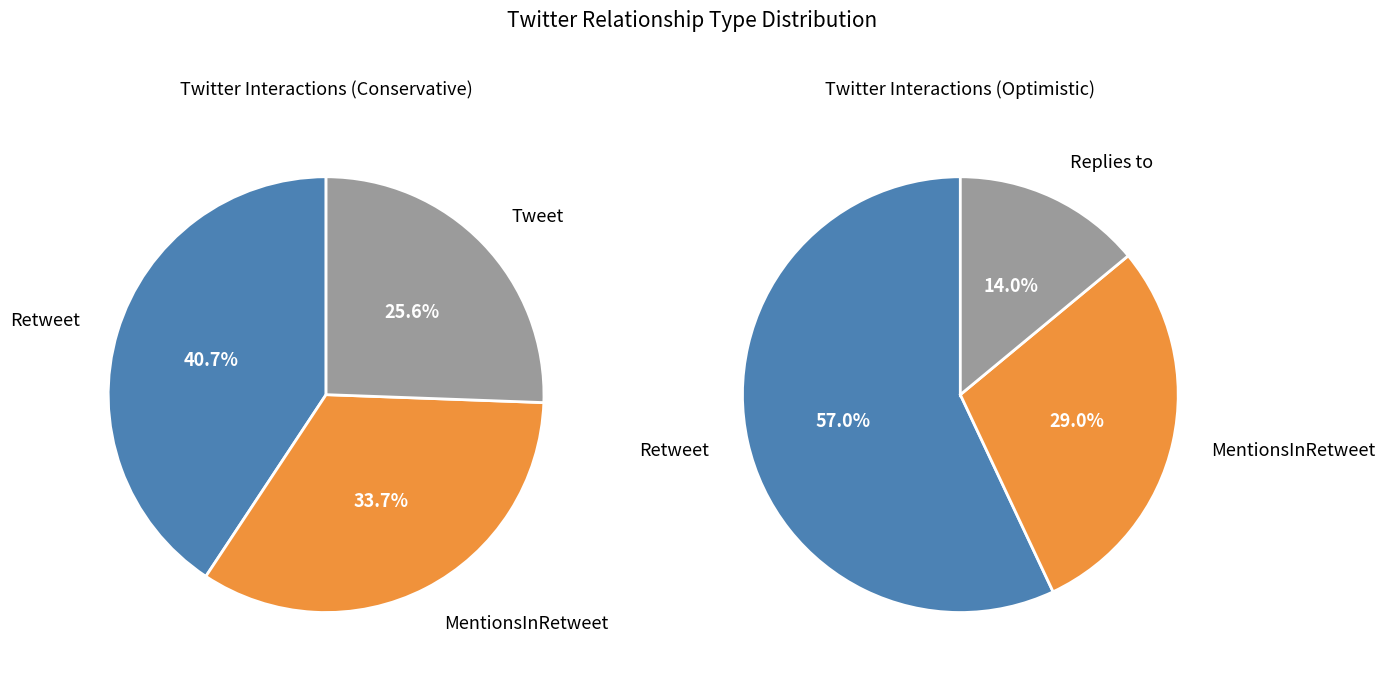

Is Retweet the majority of the pie?

No